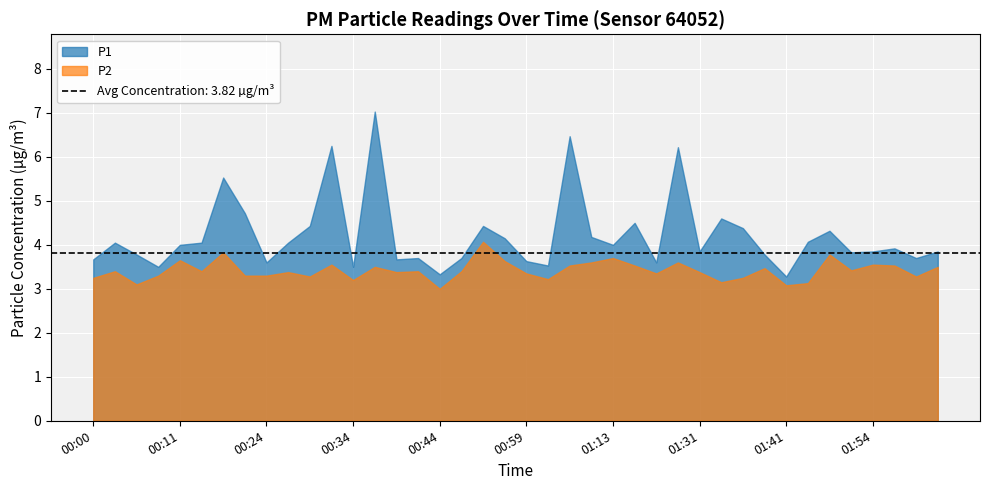

The value of P2 at 00:13 is 6.0. True or false?

False